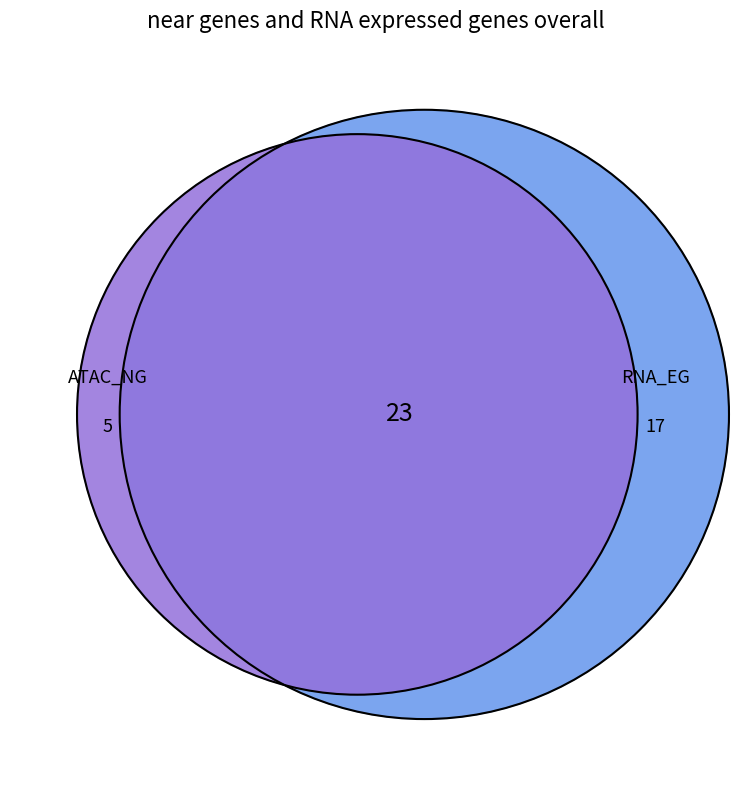

Is it true that 7 is 8% of the pie?

False